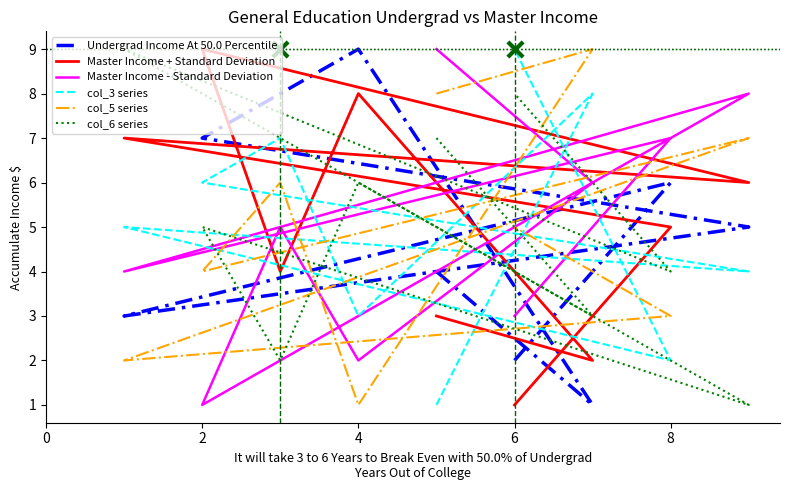

Which series has the widest spread of Y values?

Undergrad Income At 50.0 Percentile